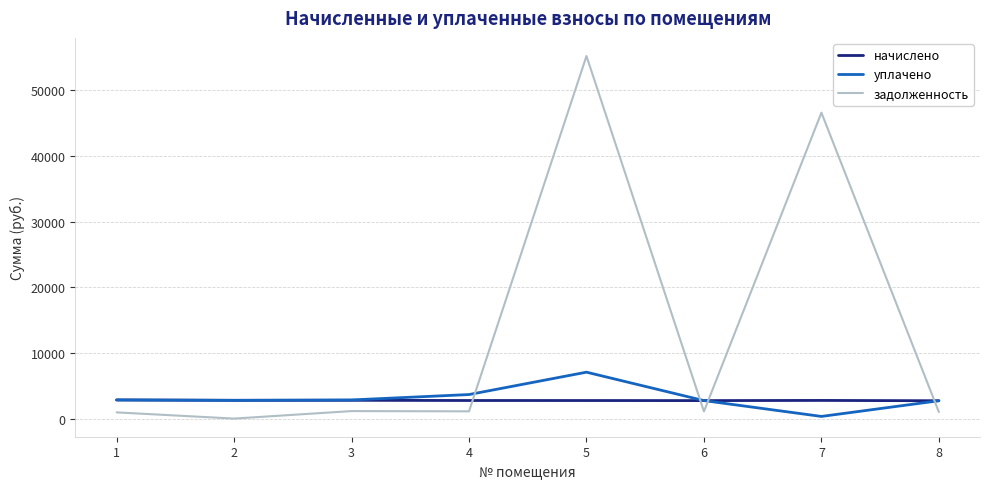

Between which two adjacent categories do уплачено and задолженность first intersect?

4 and 5